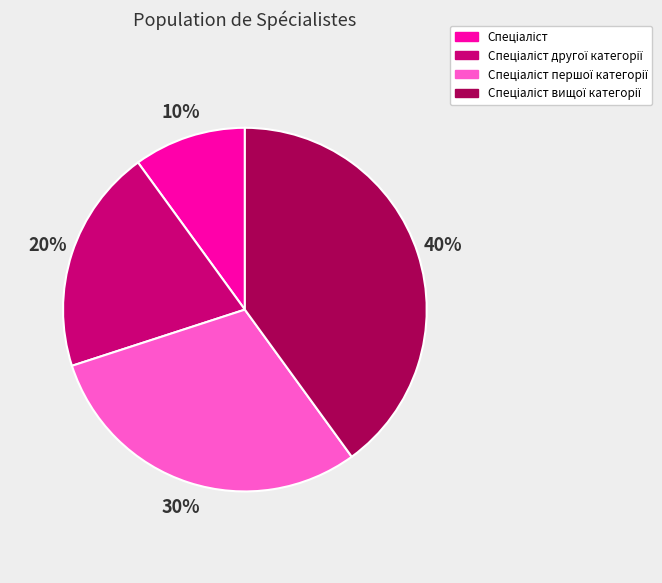

Is there any slice that represents more than half of the pie?

No